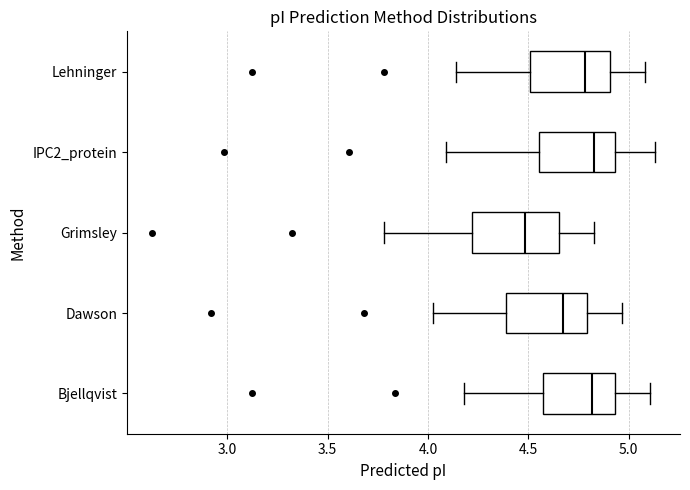

Reading bottom to top, read every box against the x-axis: the position of its median line, the range the box covers, and the ends of its whiskers. The values are not printed on the chart, so give them approximately, as read against the axis.

Bjellqvist: median 4.80, box 4.55 to 4.95, whiskers 4.20 to 5.10
Dawson: median 4.65, box 4.40 to 4.80, whiskers 4.00 to 4.95
Grimsley: median 4.50, box 4.20 to 4.65, whiskers 3.80 to 4.85
IPC2_protein: median 4.85, box 4.55 to 4.95, whiskers 4.10 to 5.15
Lehninger: median 4.80, box 4.50 to 4.90, whiskers 4.15 to 5.10